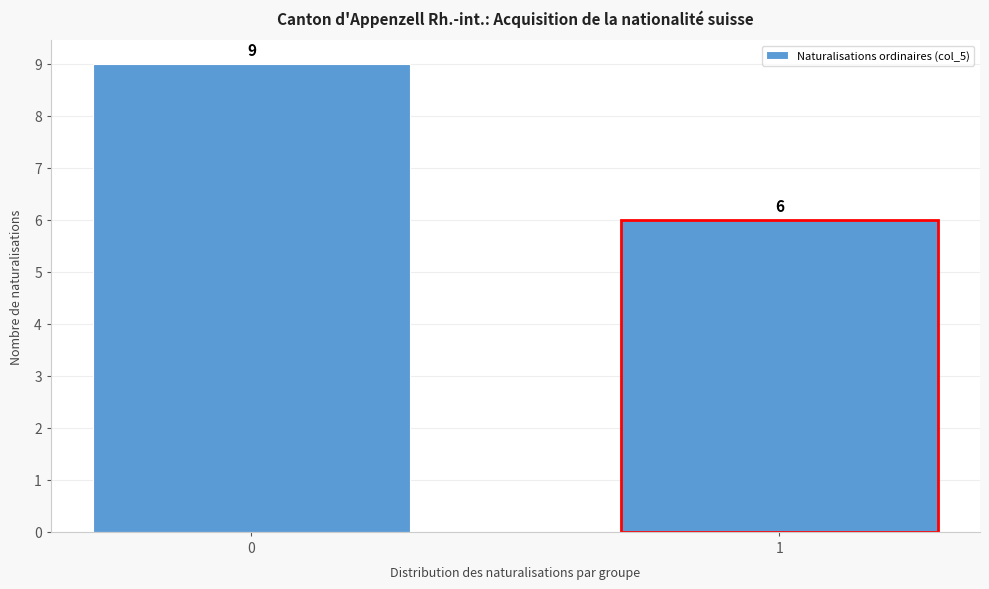

Reading right to left, list all the values displayed in this chart.

1=6	0=9